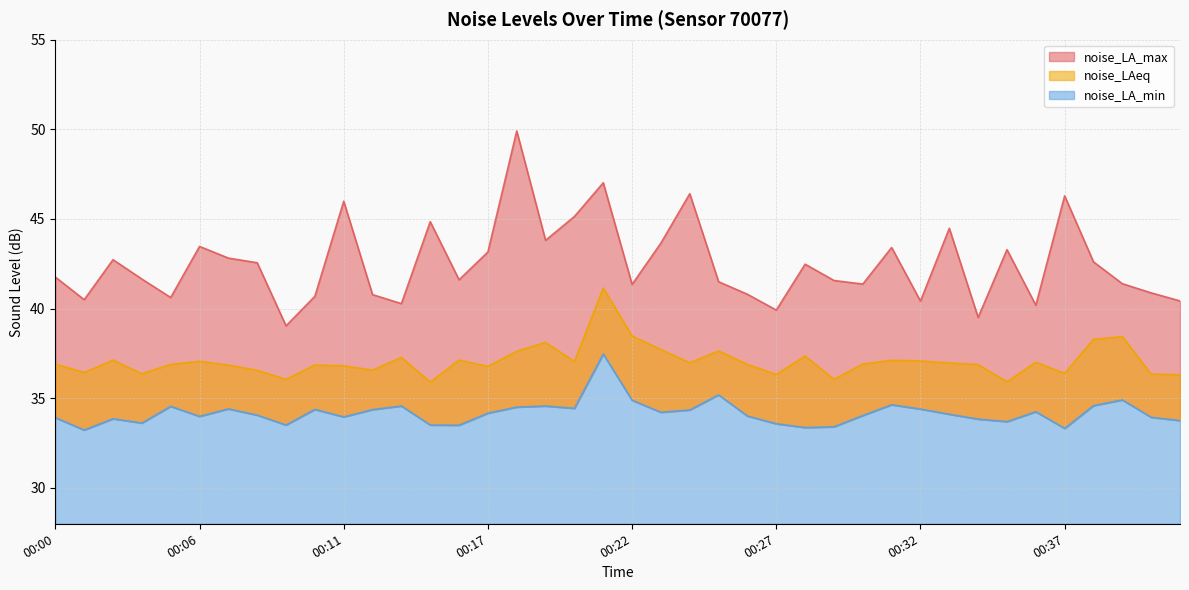

Rank the series at 00:12 from lowest to highest value.

noise_LA_min, noise_LAeq, noise_LA_max